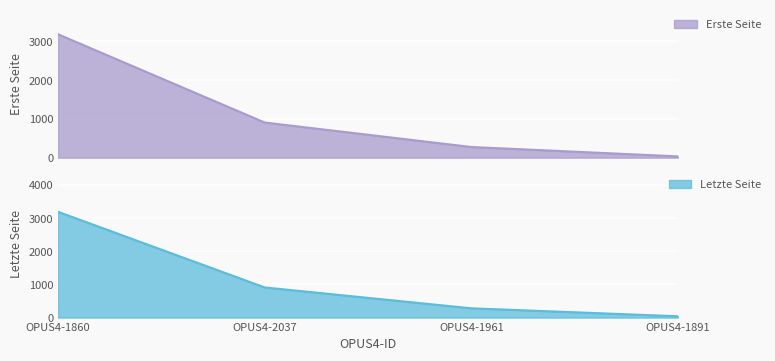

True or false: Erste Seite and Letzte Seite intersect in this chart.

False